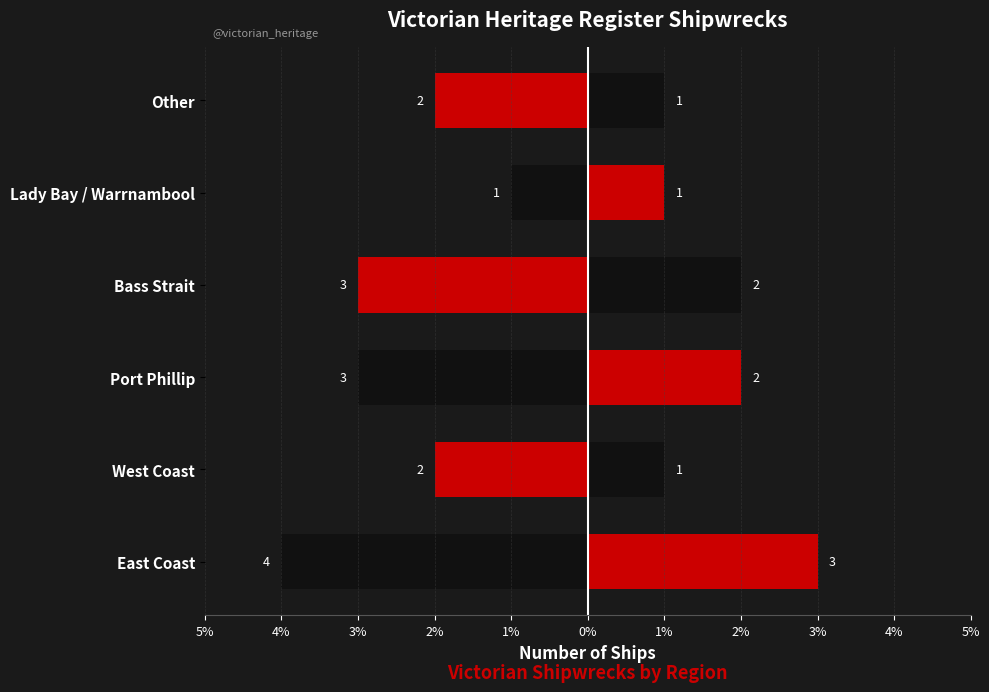

The value of Left at Bass Strait is 5. True or false?

False